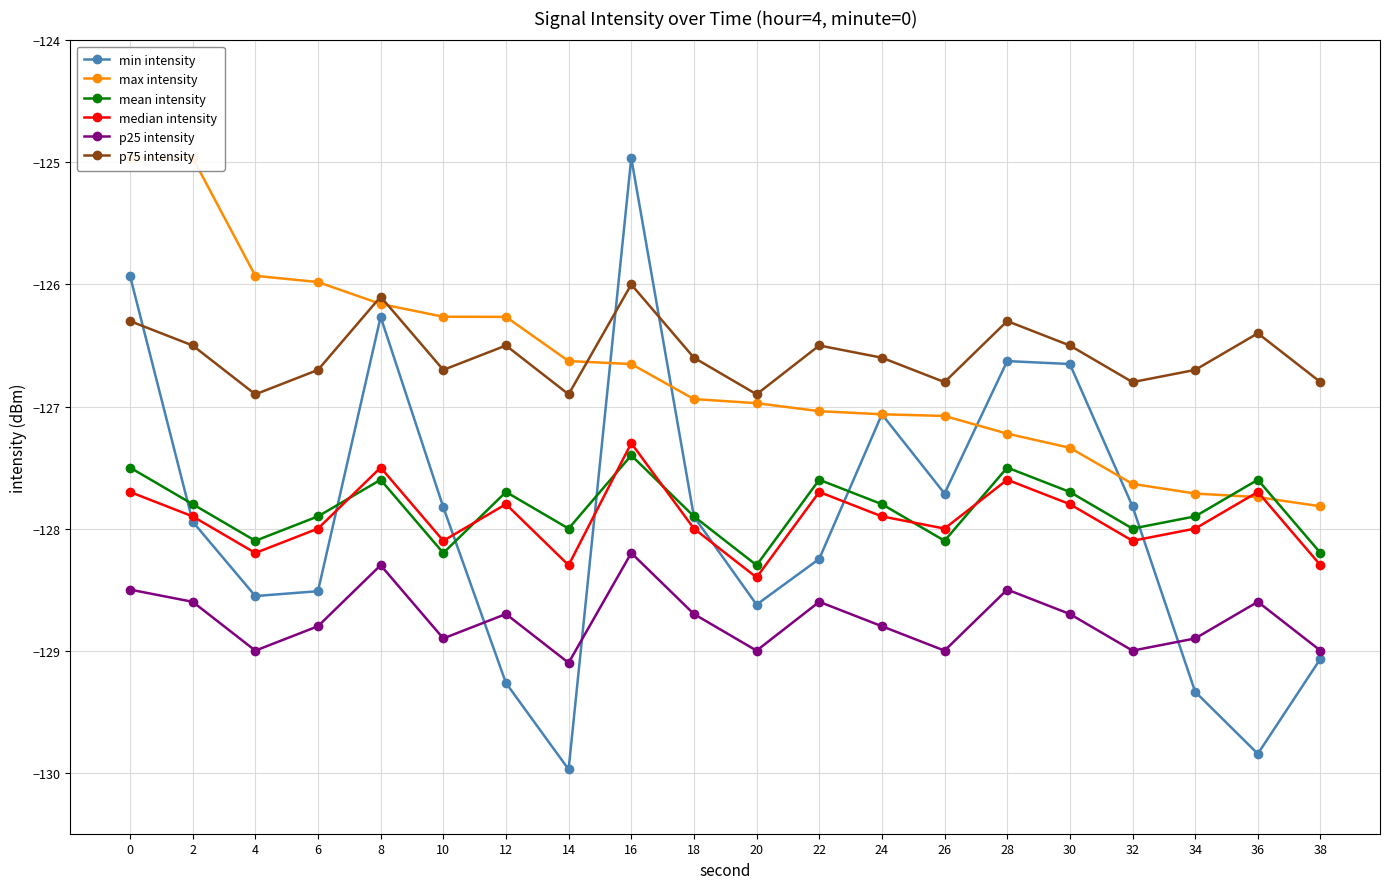

True or false: median intensity and mean intensity cross at least once.

True